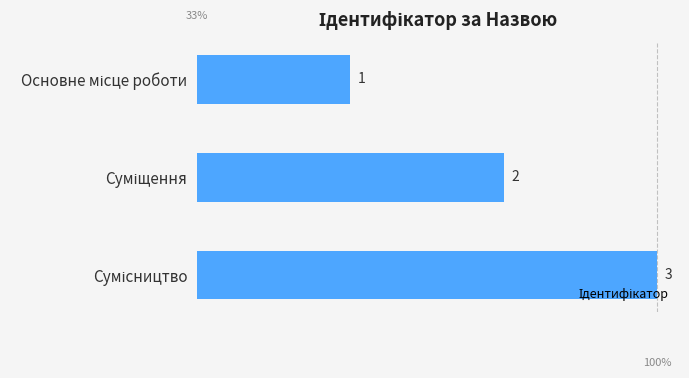

What is the greatest value displayed?

3